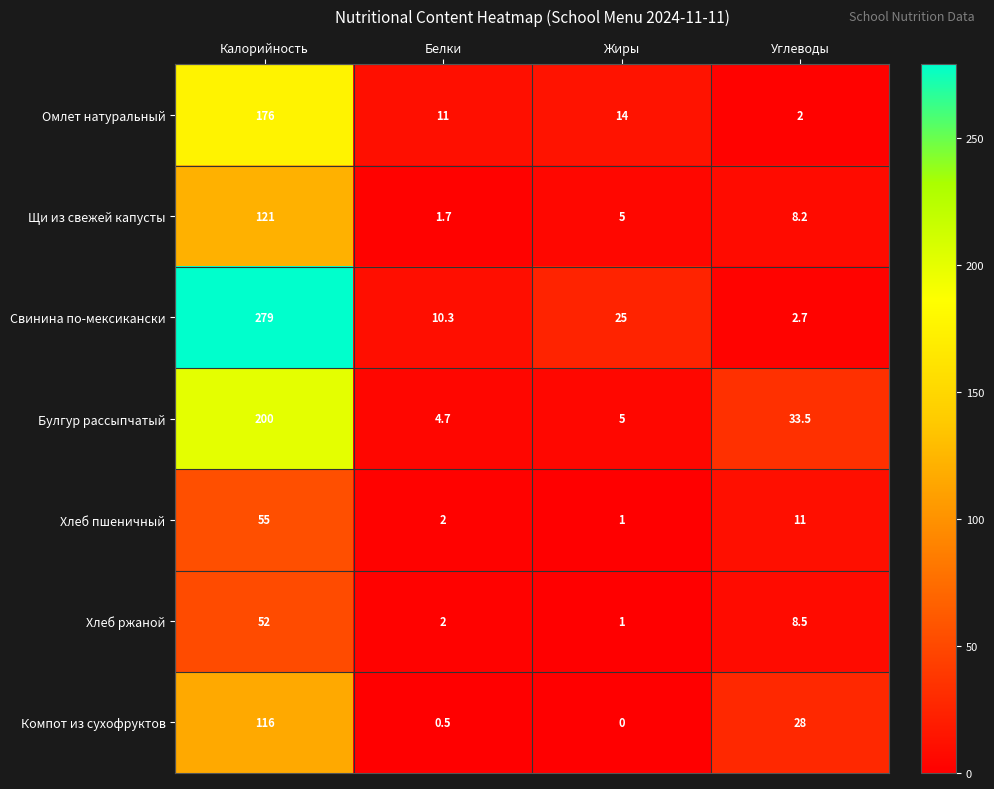

Rank the series by their maximum value, from lowest to highest.

Хлеб ржаной, Хлеб пшеничный, Компот из сухофруктов, Щи из свежей капусты, Омлет натуральный, Булгур рассыпчатый, Свинина по-мексикански